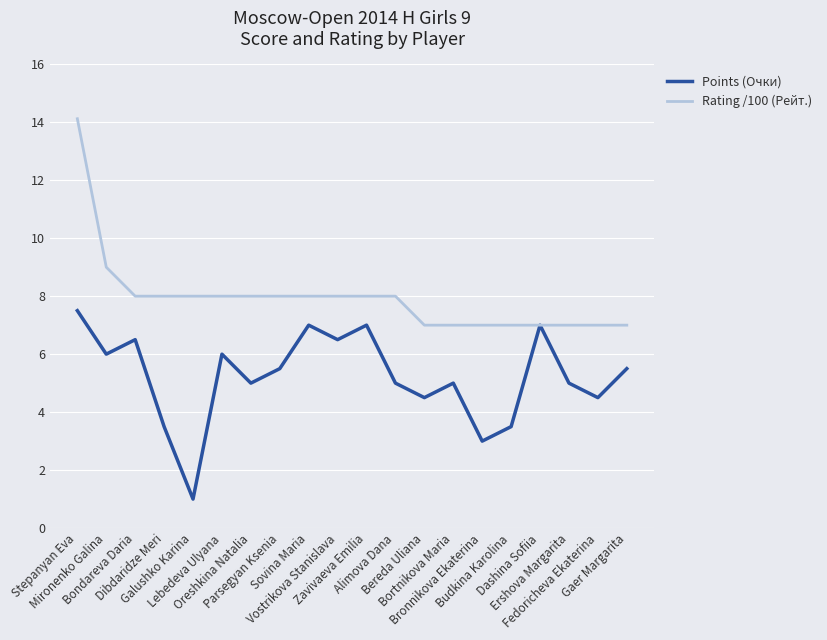

Where does the Points (Очки) series first go above 5?

Stepanyan Eva